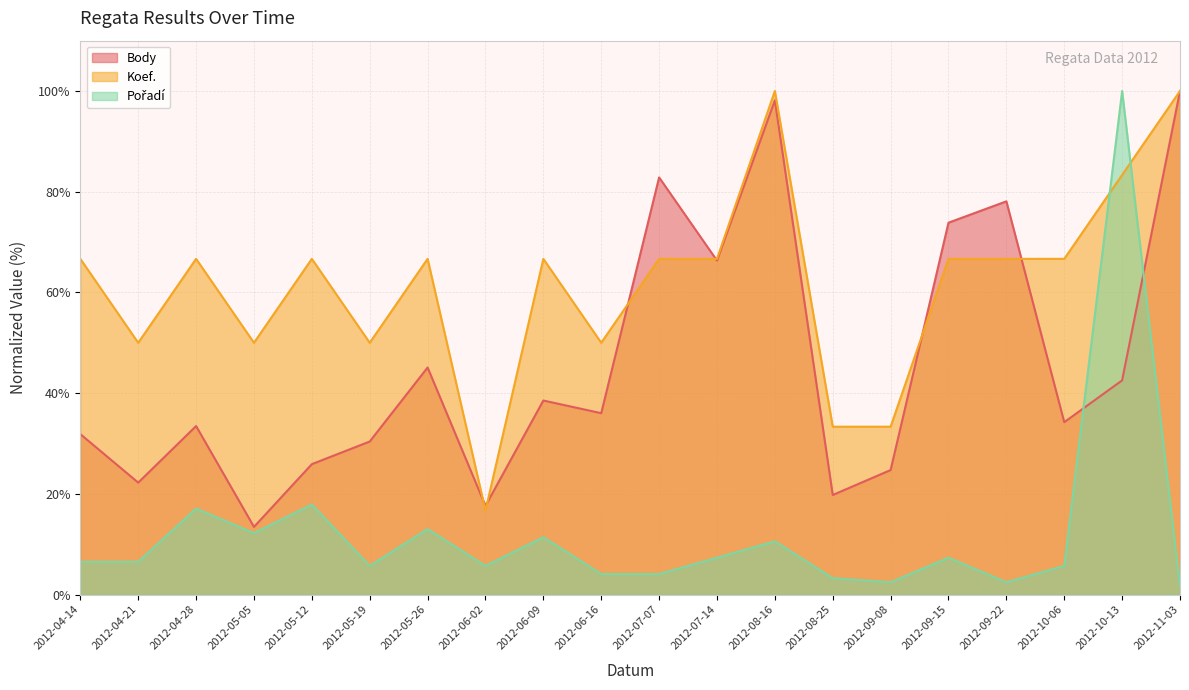

What value does the Koef. series have at 2012-09-15?

66.7